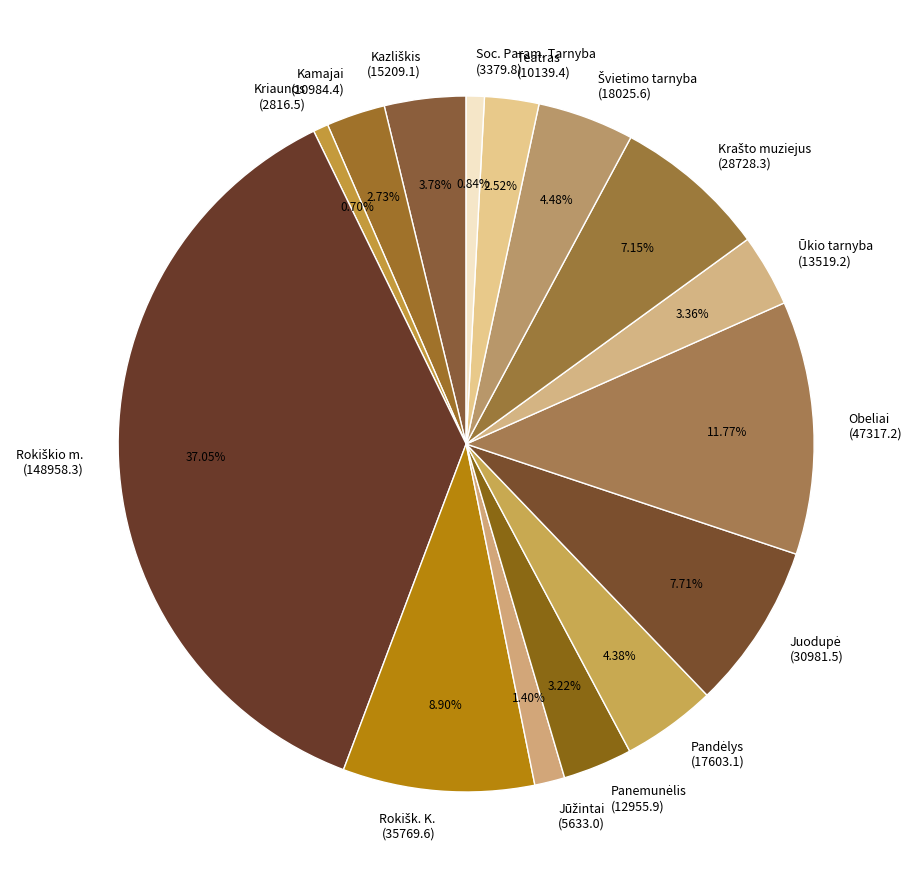

Is there a majority slice in this chart?

No